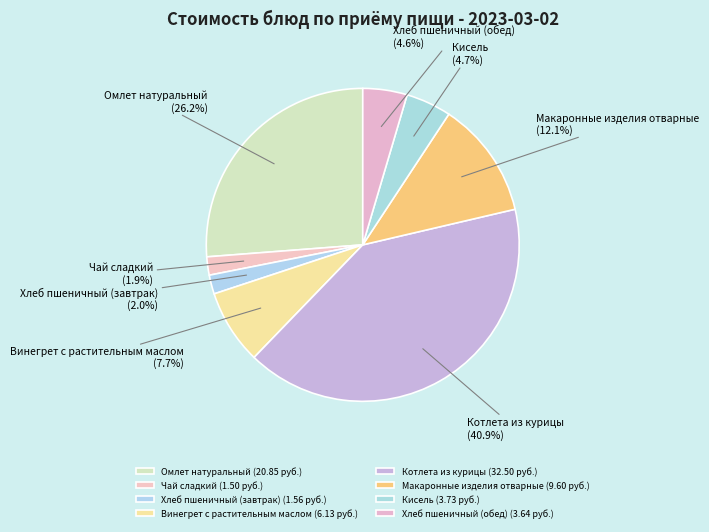

What percentage is the Хлеб пшеничный (обед) slice, to the nearest percent?

5%